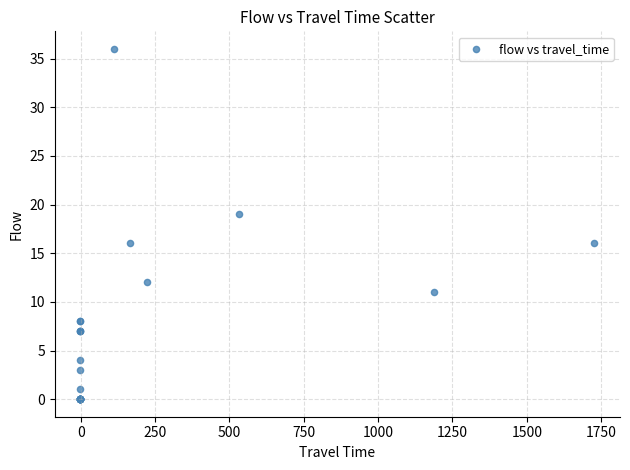

What Y value in the scatter plot is closest to 18?

19